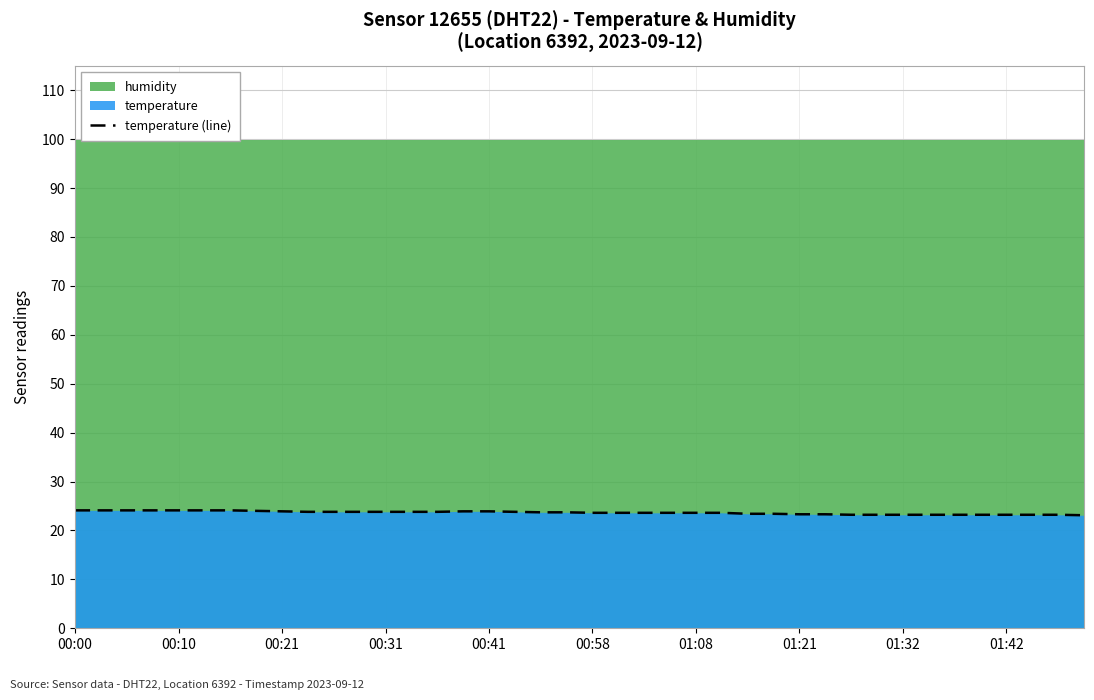

What is the difference between the second highest and minimum values?

1.0